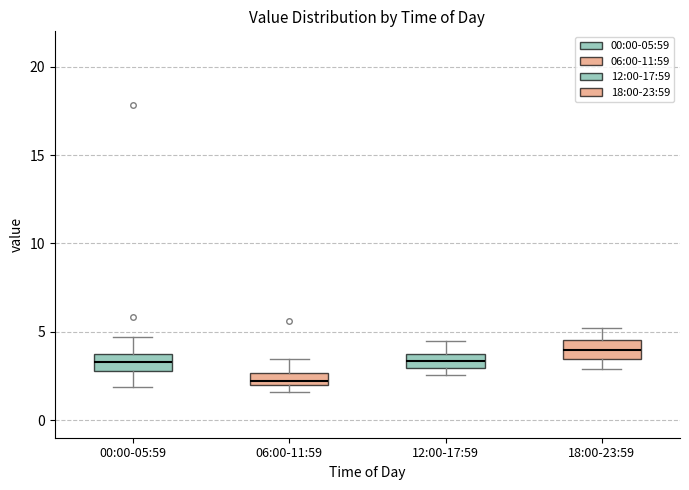

Which box's median line is the highest?

18:00-23:59